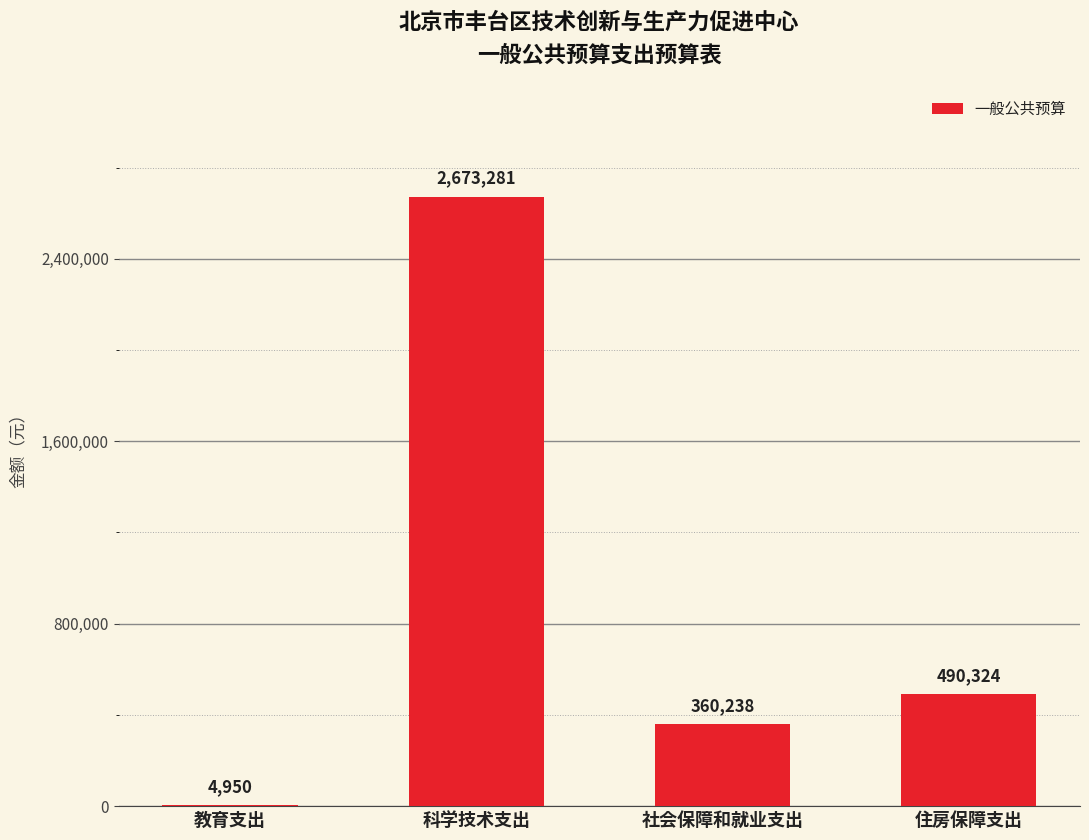

Reading right to left, what are all the values shown in this chart?

490324	360238	2673281	4950